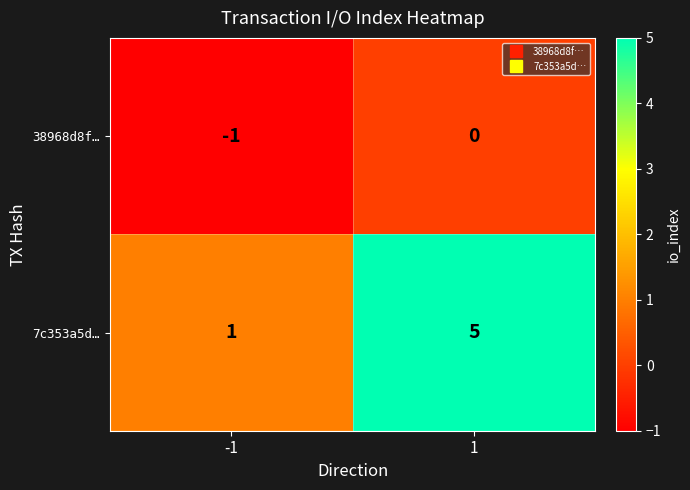

How many negative values does the 38968d8f… series have?

1